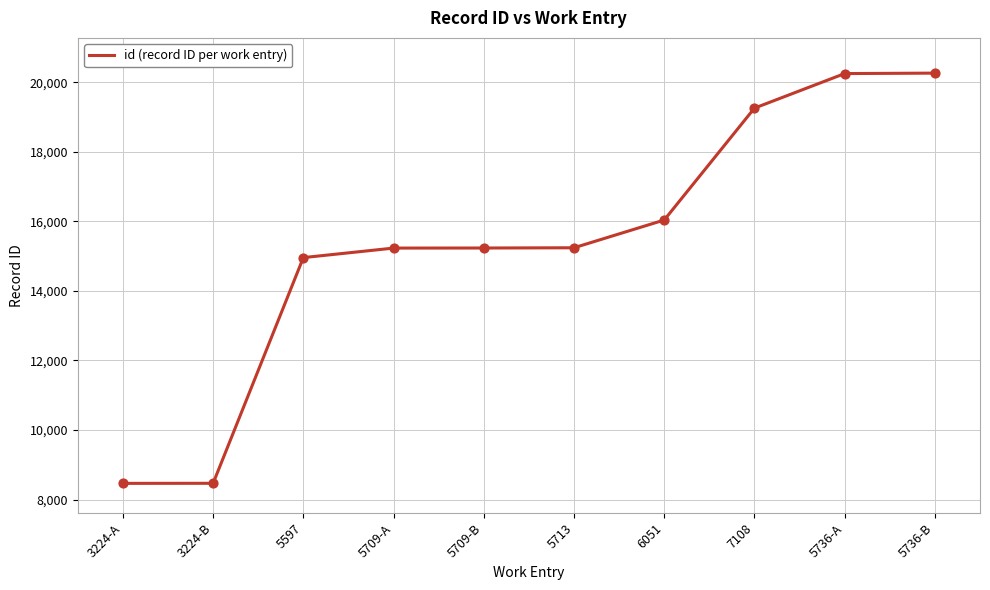

What is the change in value from 5713 to 6051?

+798